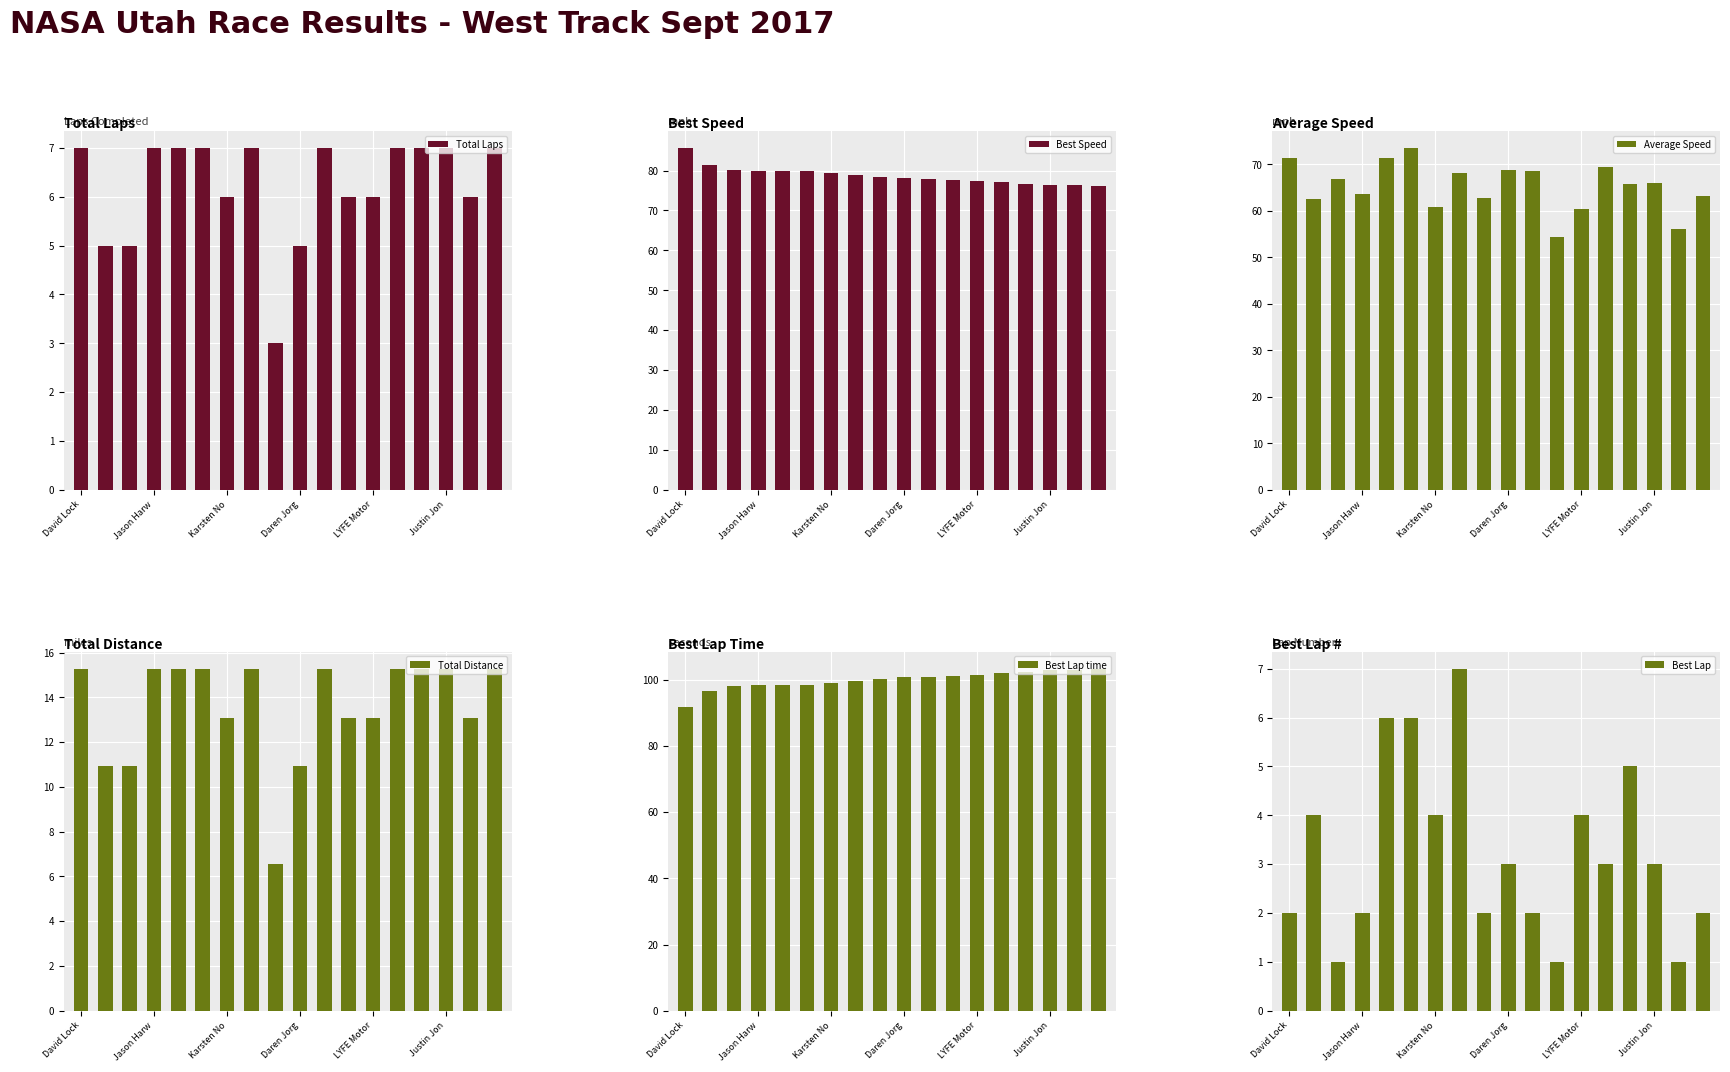

The Total Laps series shows 5 at Daren Jorg. True or false?

True